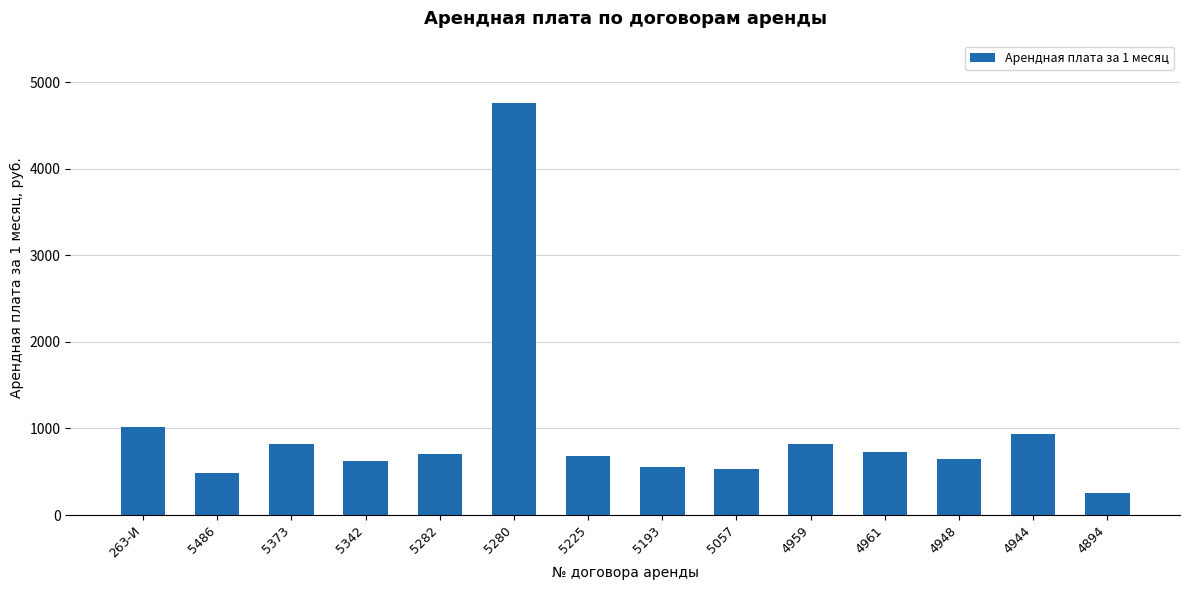

What position from the right is 5282?

10